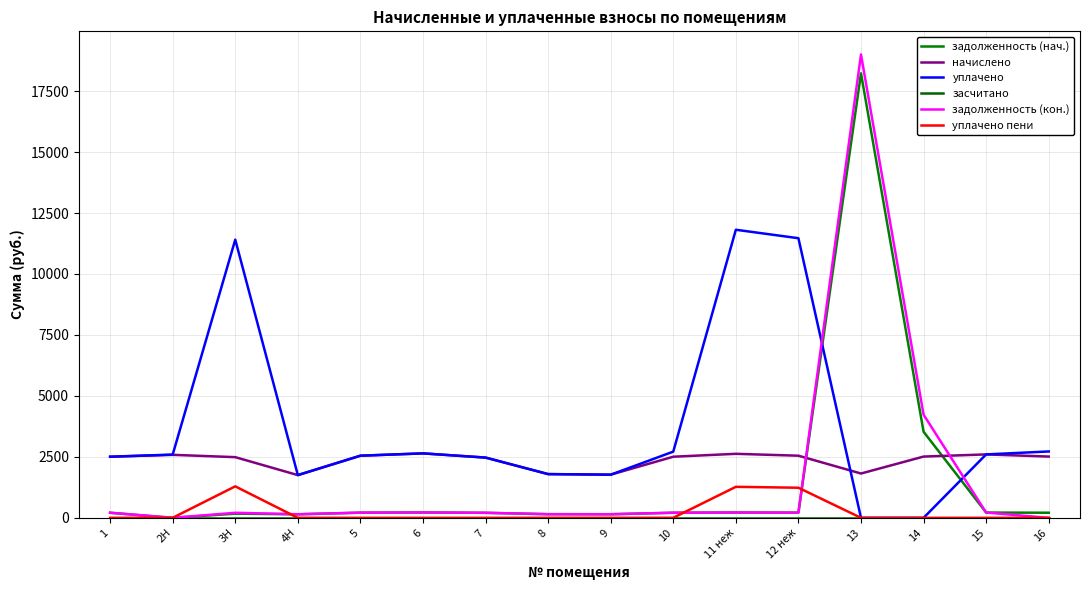

Is this an area chart (filled region under the line)?

No